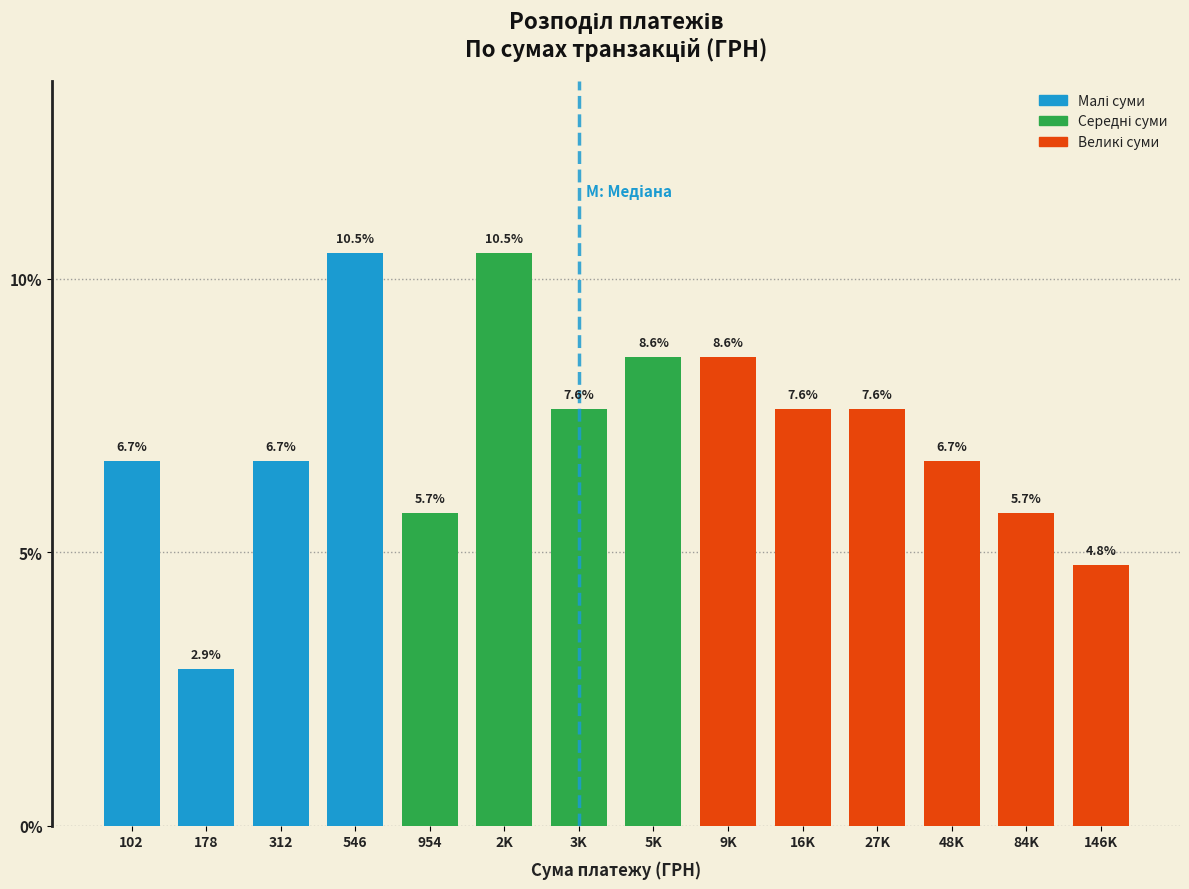

Reading left to right, what are all the values shown in this chart?

102=6.7	178=2.9	312=6.7	546=10.5	954=5.7	2K=10.5	3K=7.6	5K=8.6	9K=8.6	16K=7.6	27K=7.6	48K=6.7	84K=5.7	146K=4.8